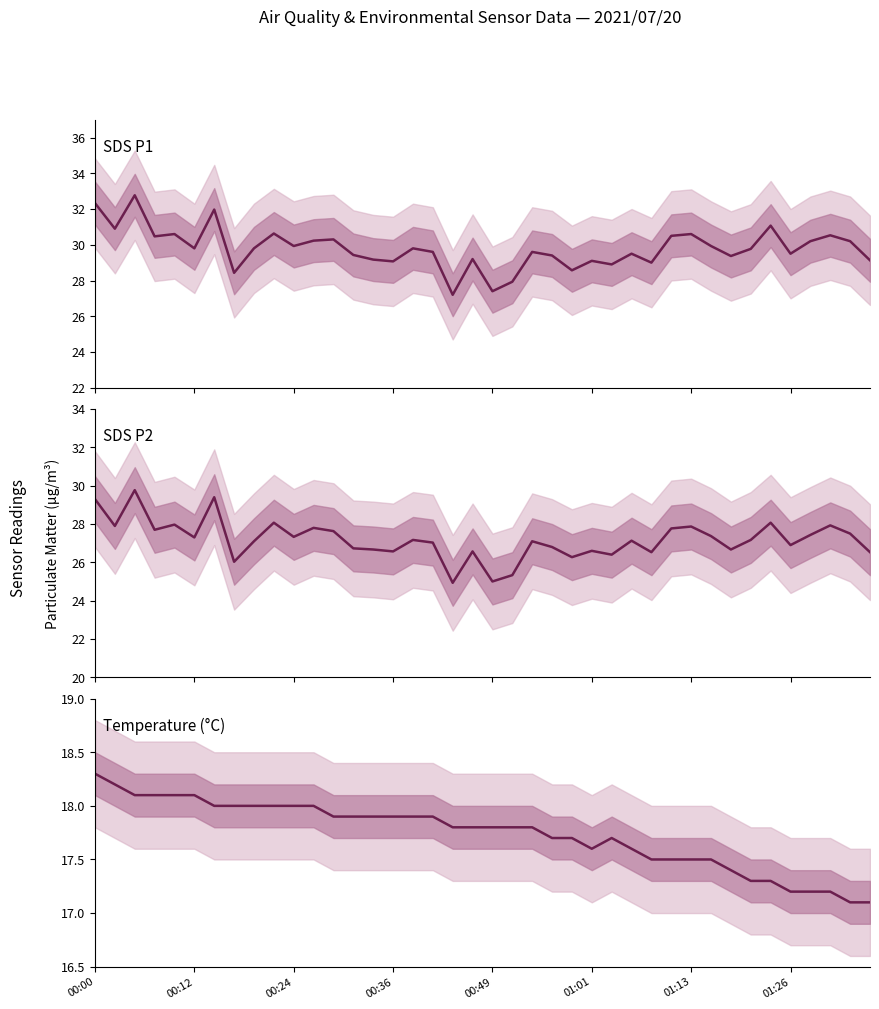

At which label does SDS_P2 reach its minimum?

18